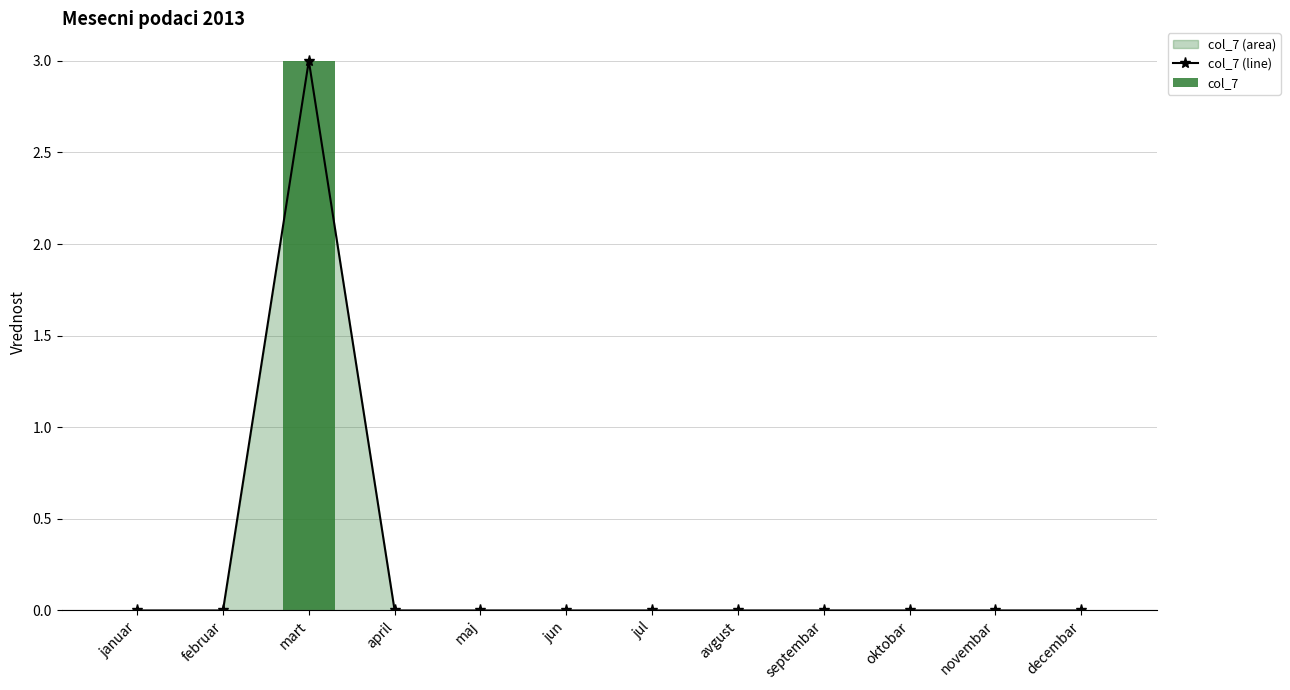

What is the sum of all col_7 values?

3